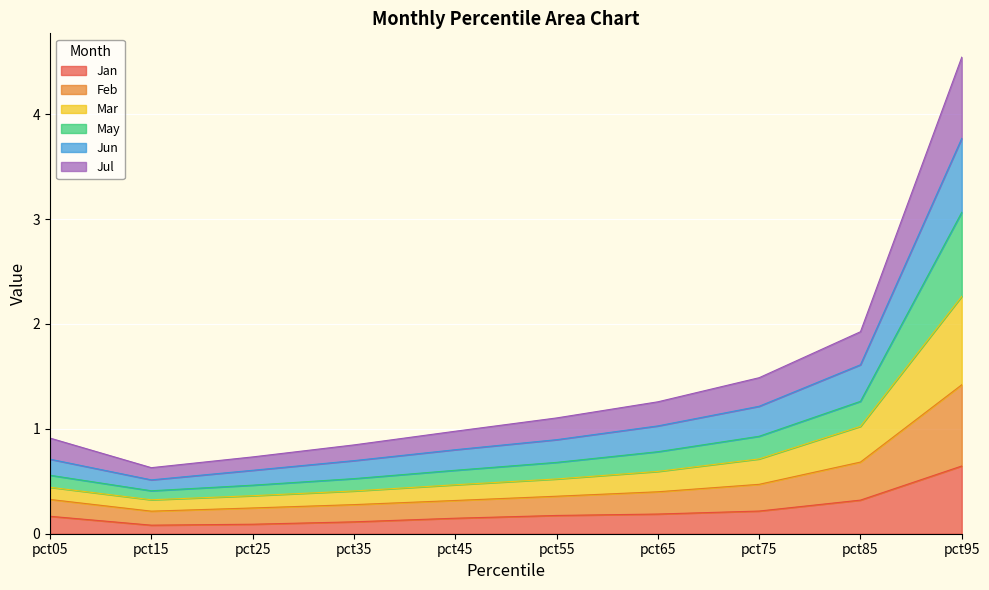

How many categories are shown in the chart?

10